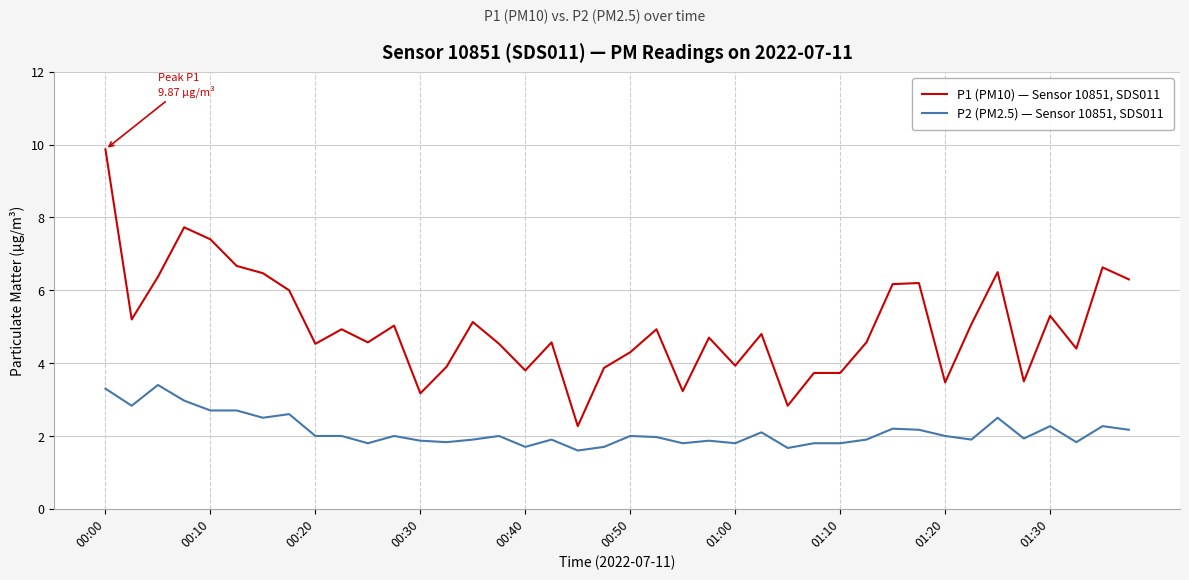

Rank the series by their average value, from highest to lowest.

P1 (PM10) — Sensor 10851, SDS011, P2 (PM2.5) — Sensor 10851, SDS011